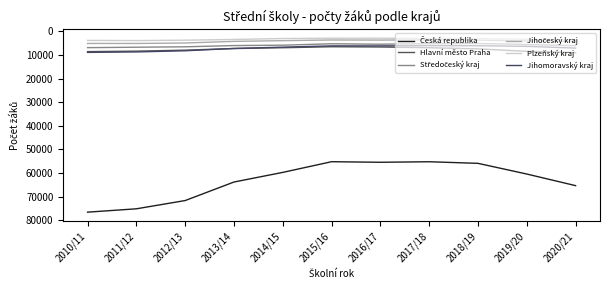

True or false: Jihomoravský kraj and Jihočeský kraj cross at least once.

False